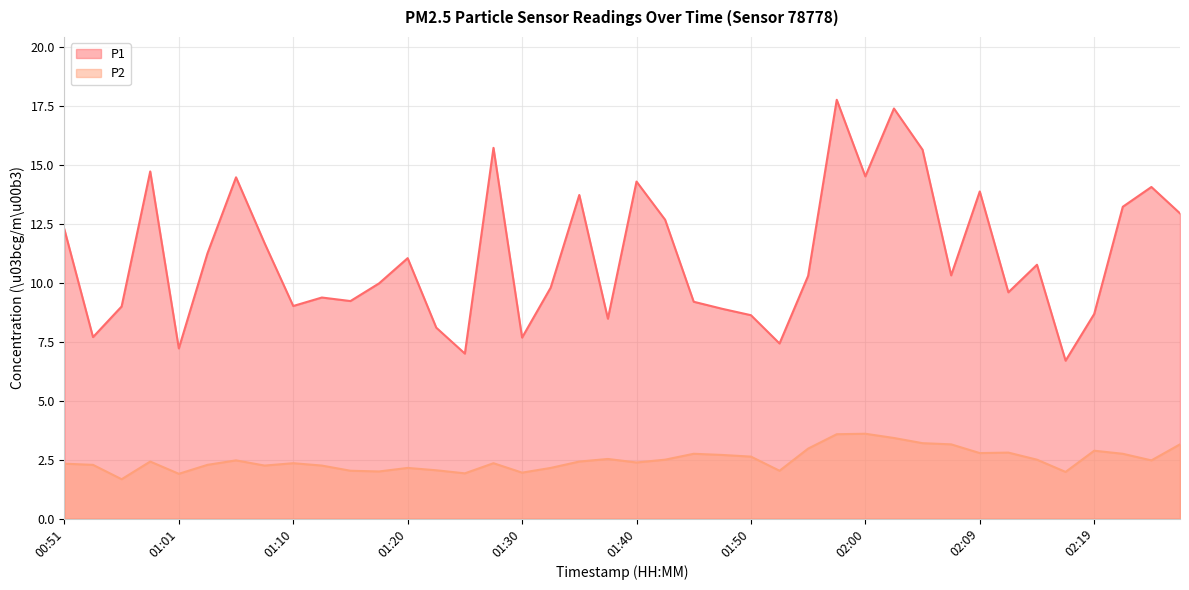

At which category is the sum across all series the highest?

01:57